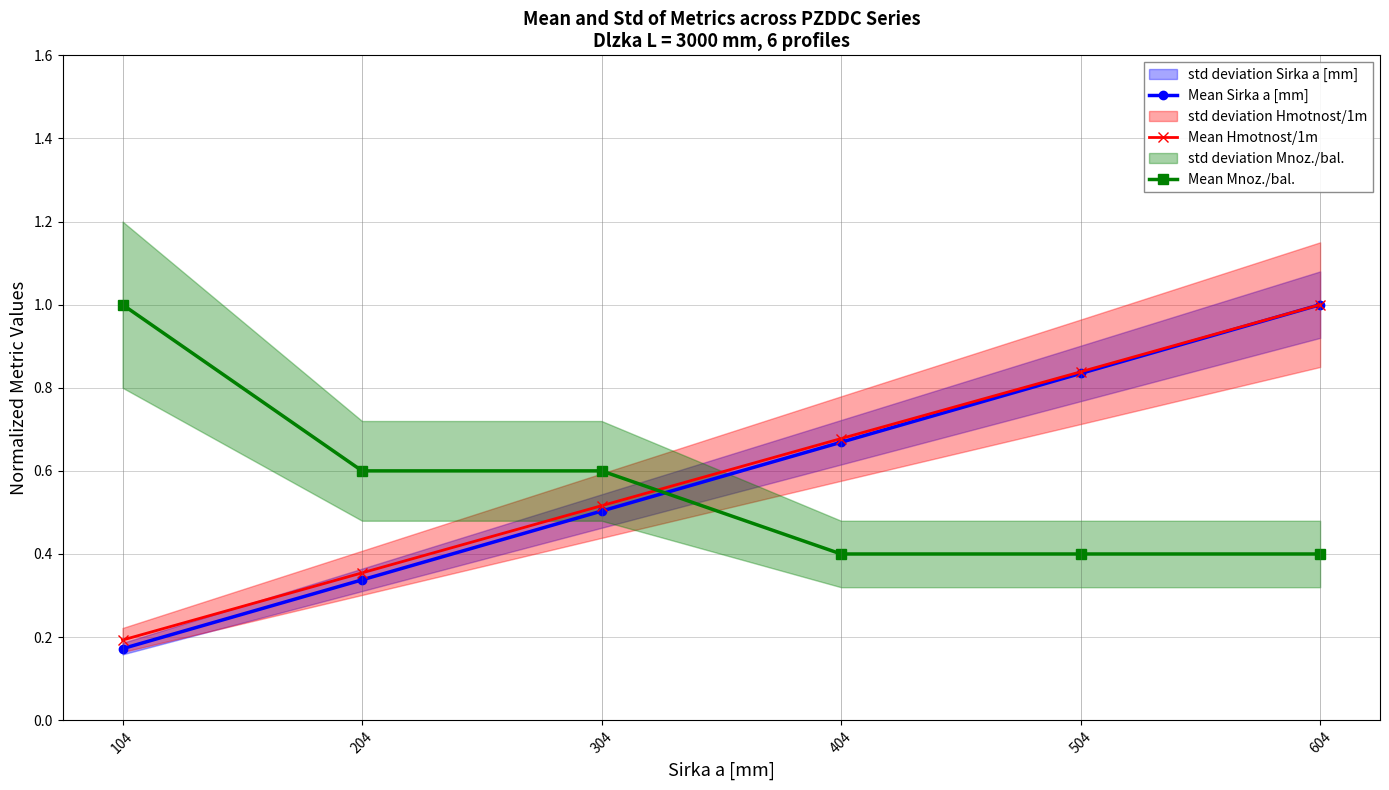

What is the difference between the maximum and second lowest values in the Mean Hmotnost/1m series?

0.6